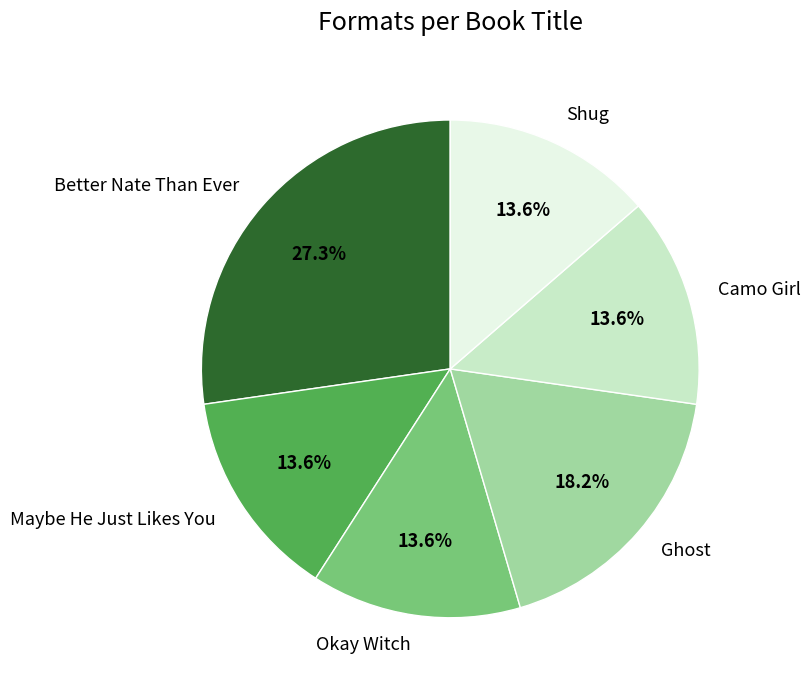

To the nearest percent, what is the average slice percentage?

17%